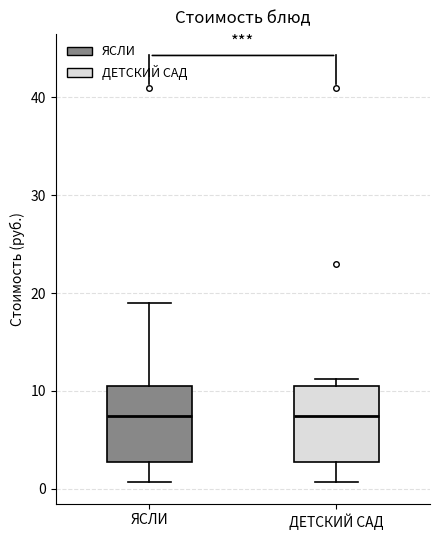

Reading left to right, transcribe this box plot: for each box, give where its median line is, the range the box spans, and where its two whiskers end, as read against the y-axis. The values are not printed on the chart, so give them approximately, as read against the axis.

ЯСЛИ: median 7, box 3 to 10, whiskers 1 to 19
ДЕТСКИЙ САД: median 7, box 3 to 10, whiskers 1 to 11